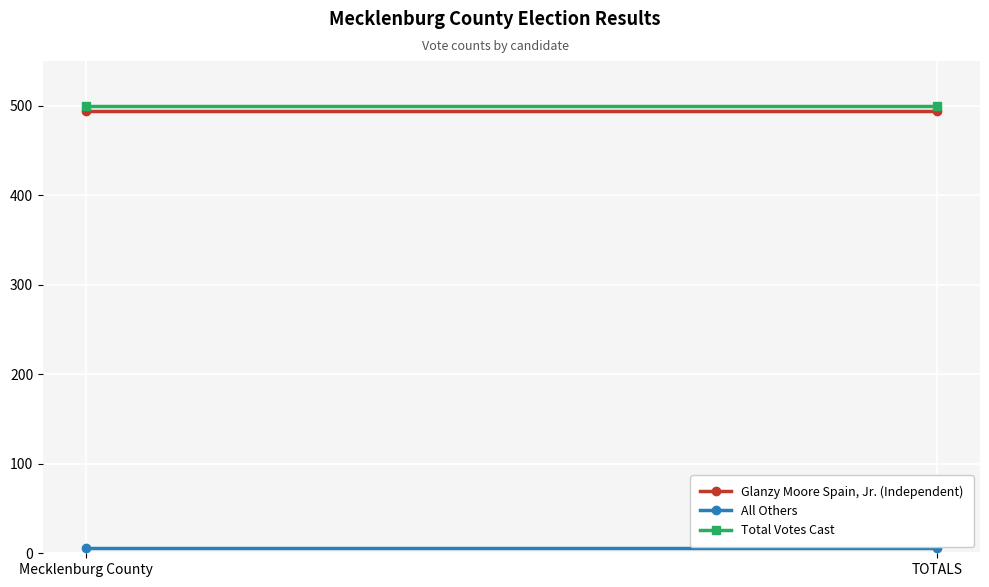

At which category is the sum across all series the highest?

Mecklenburg County